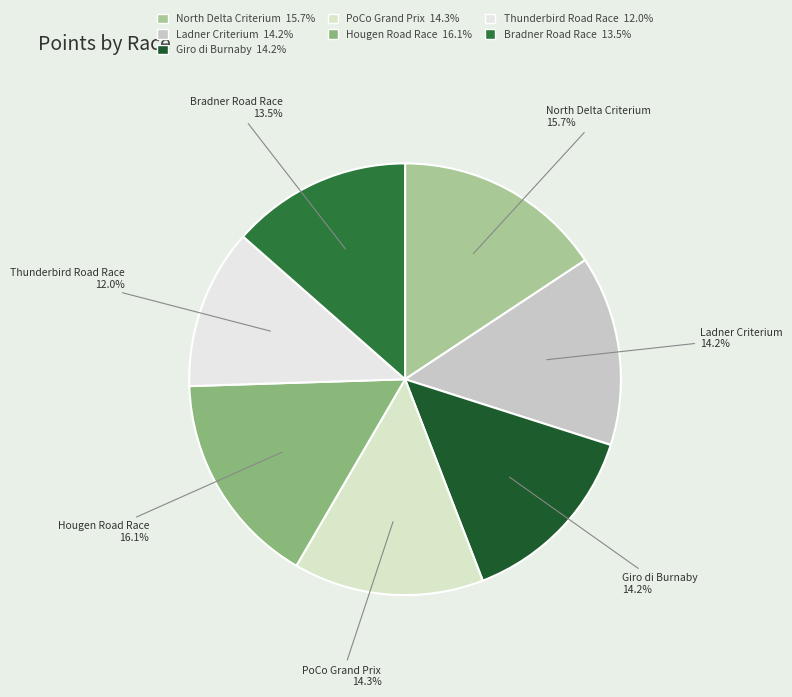

Which has a higher value, Giro di Burnaby or North Delta Criterium?

North Delta Criterium